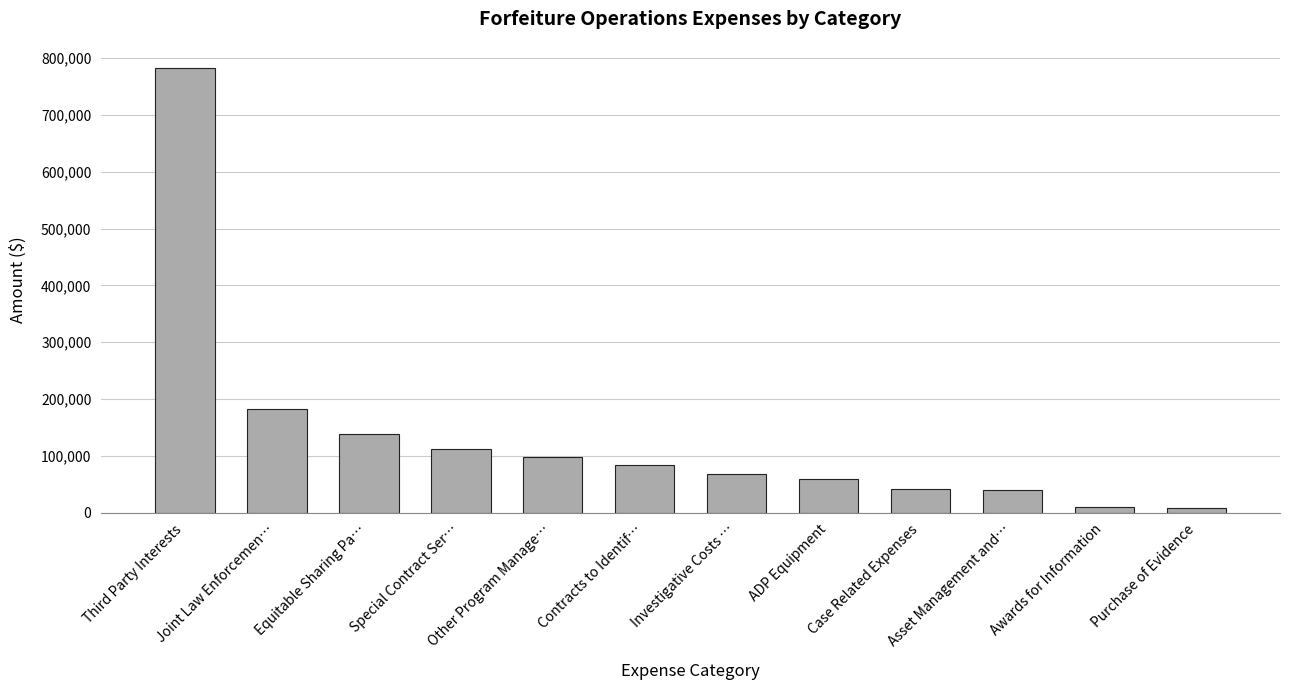

What is the ratio of the value at Investigative Costs … to the value at Special Contract Ser…?

0.6